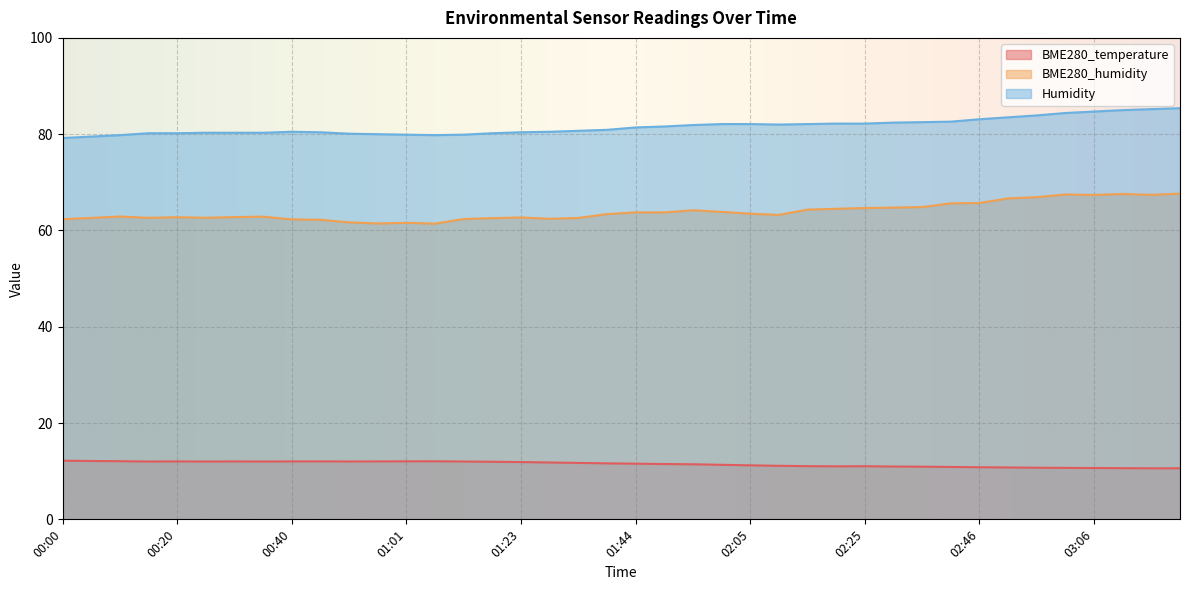

What is the lowest value of the Humidity series?

79.2